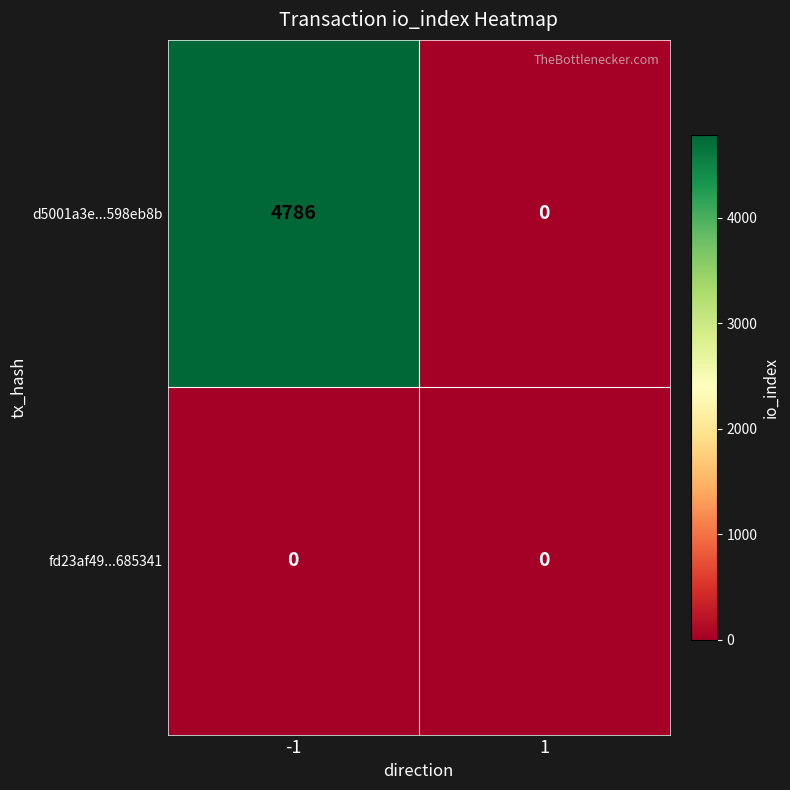

What is the maximum value shown in the chart?

4786